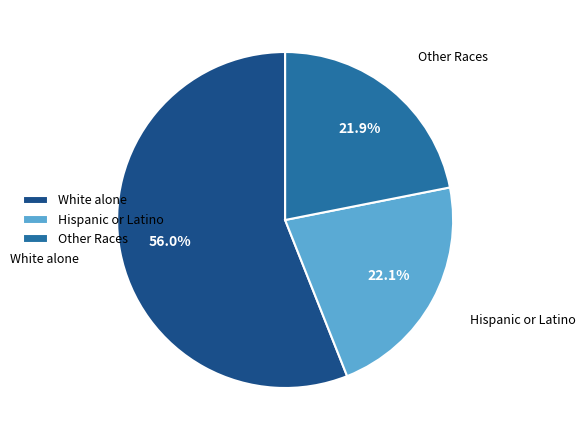

Between White alone and Hispanic or Latino, which is larger?

White alone